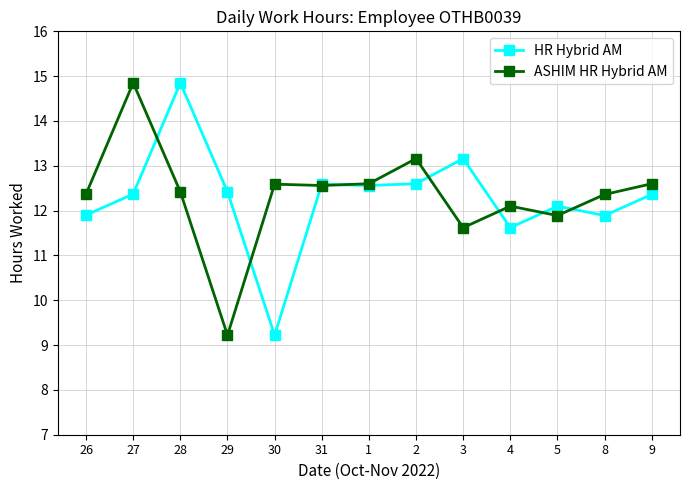

At which label does HR Hybrid AM first exceed 12?

27